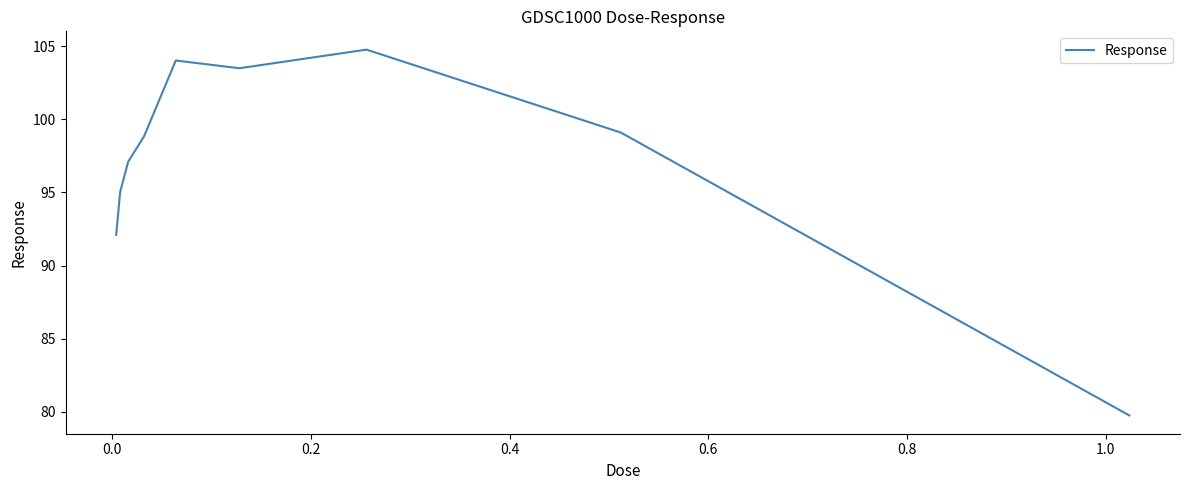

Reading left to right, what are all the values shown in this chart?

92.1	95.0	97.1	98.8	104.0	103.5	104.8	99.1	79.7